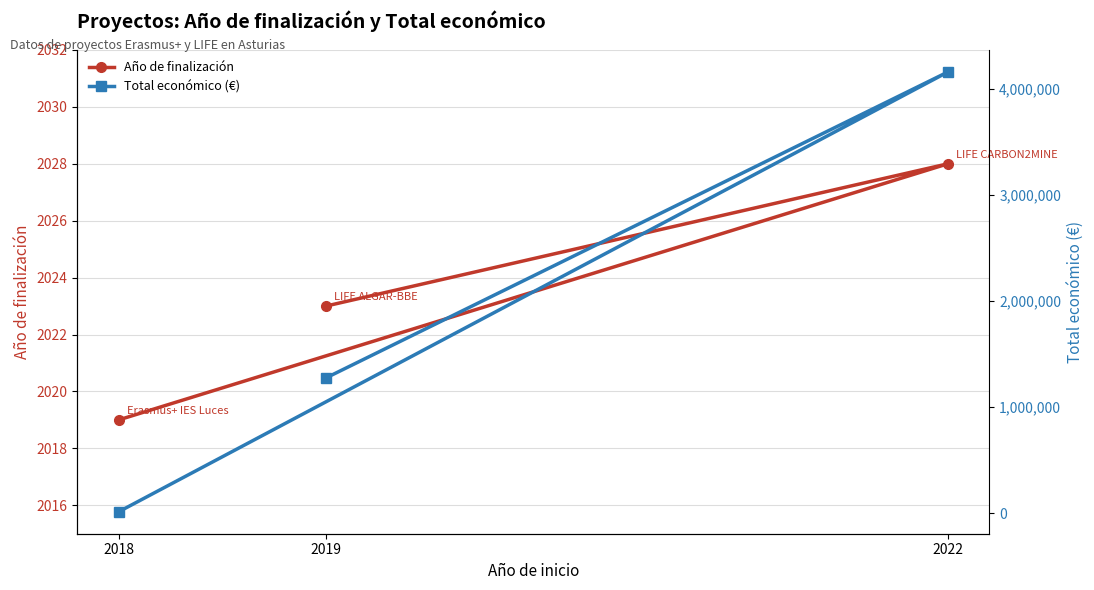

What is the value of the Año de finalización point at the 1st from the left?

2019